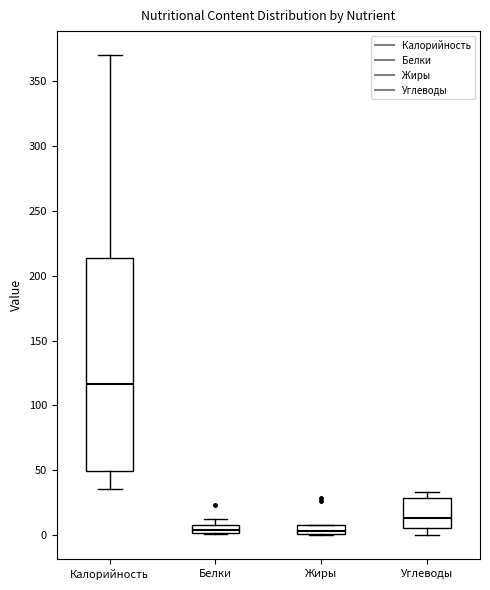

Where is the lower edge of the box for Белки on the y-axis? The values are not printed on the chart, so give them approximately, as read against the axis.

0